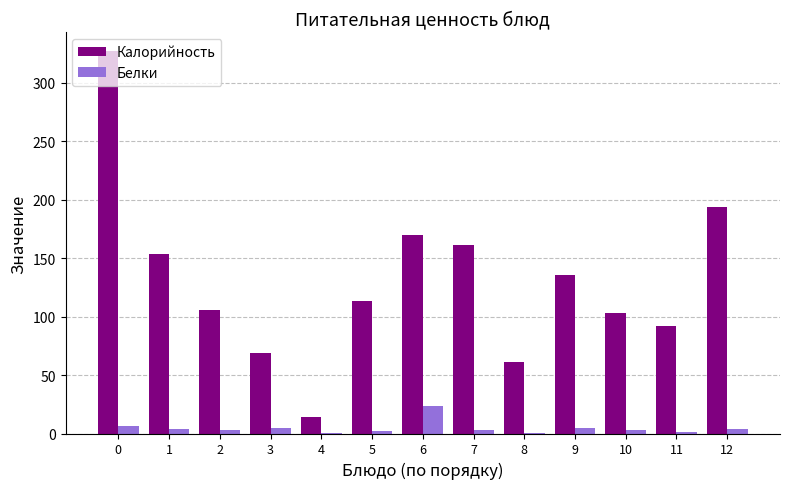

Is the value of Калорийность at 3 greater than the value of Белки at 11?

Yes